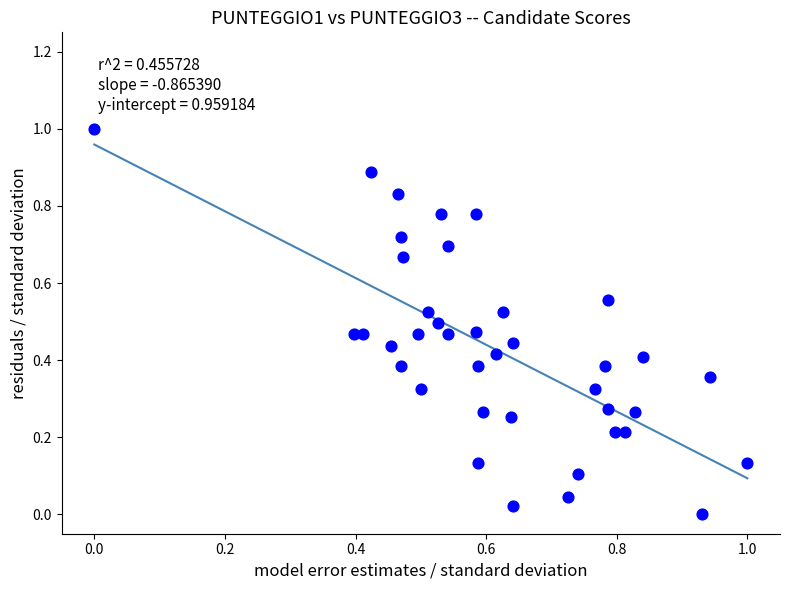

What is the range of X values (max minus min)?

1.0